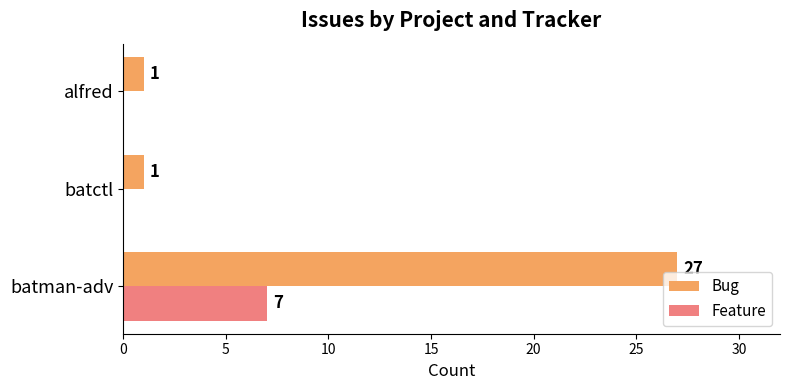

Which series has the largest total across all categories?

Bug